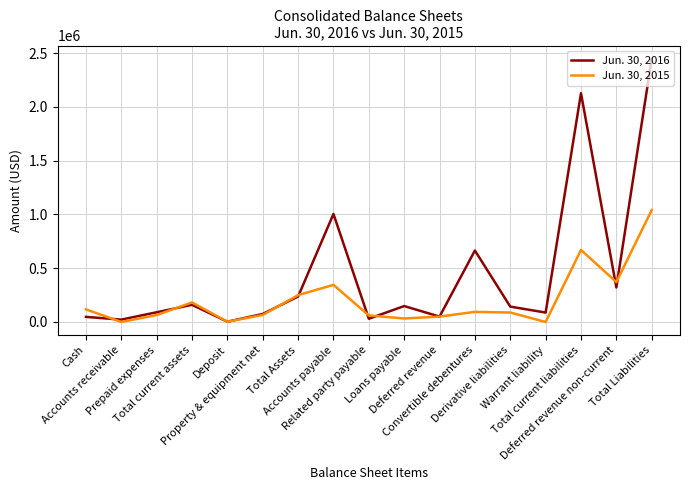

Which series has the largest range (max minus min)?

Jun. 30, 2016